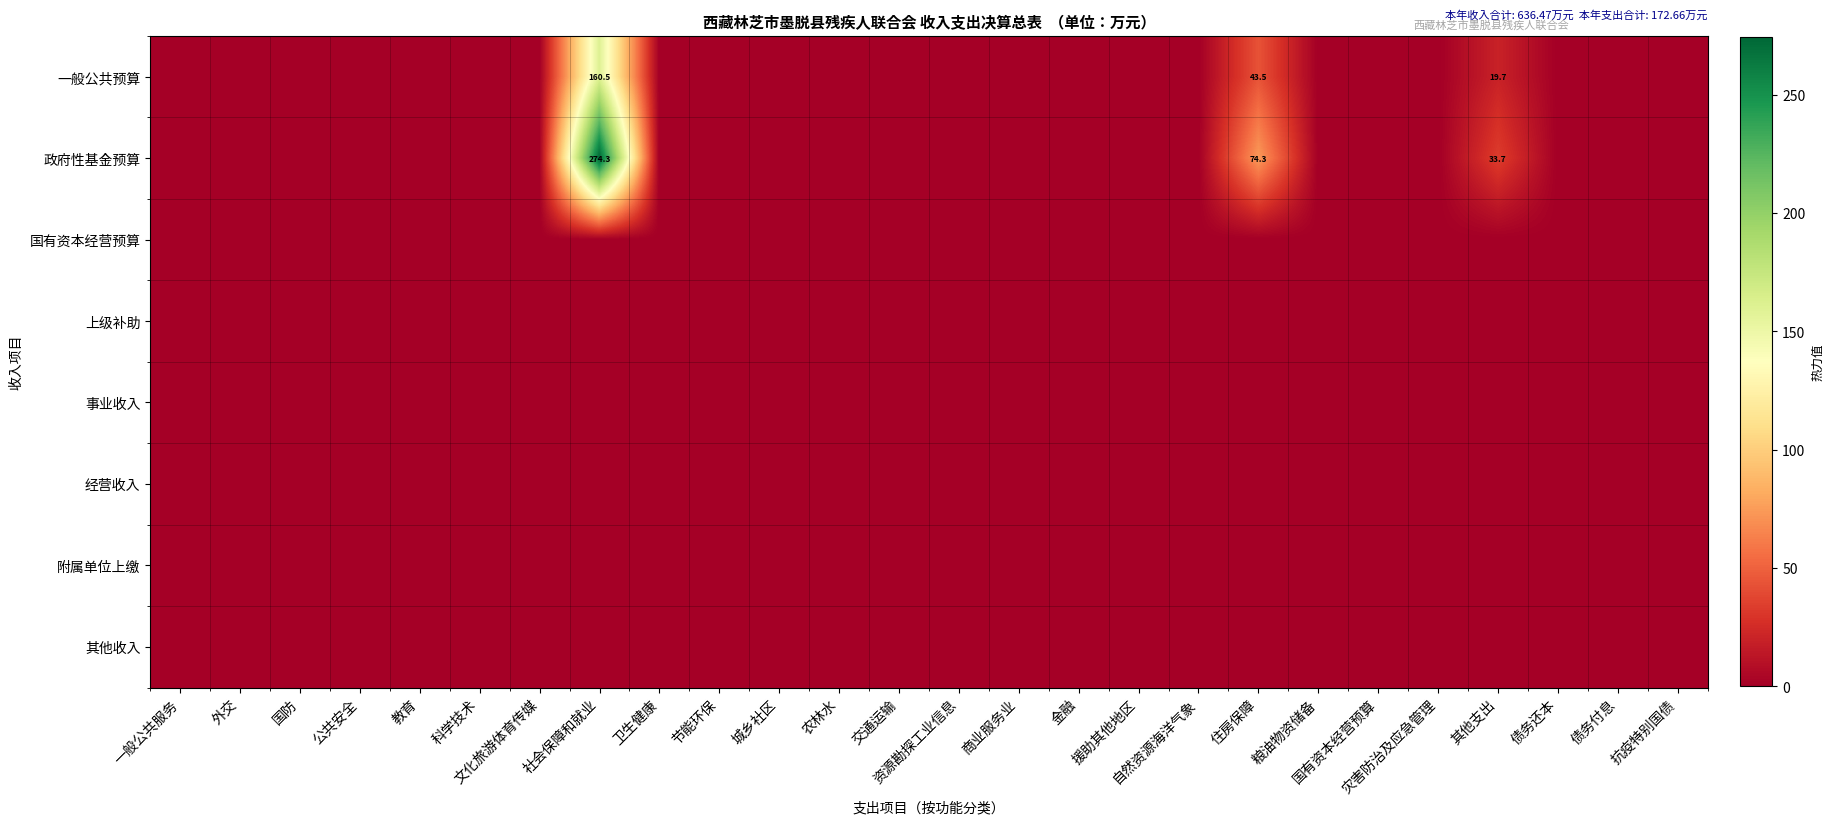

Between 公共安全 and 商业服务业, which is larger?

公共安全